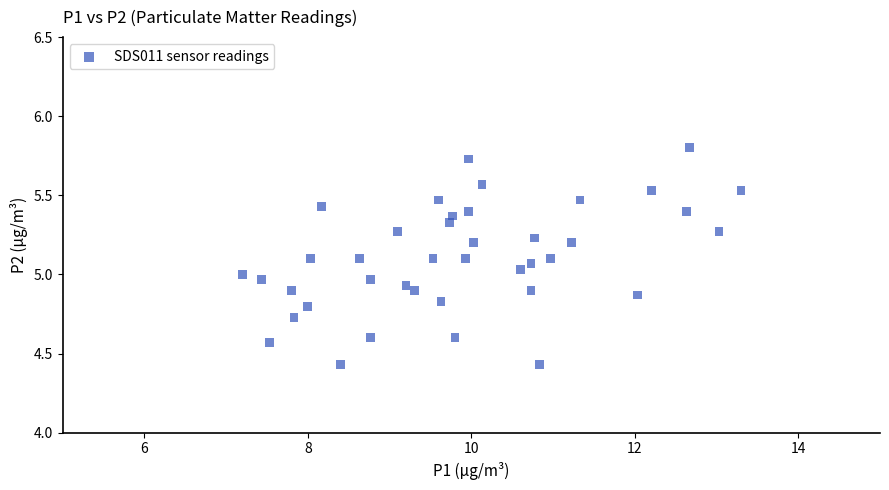

What is the range of X values (max minus min)?

6.1